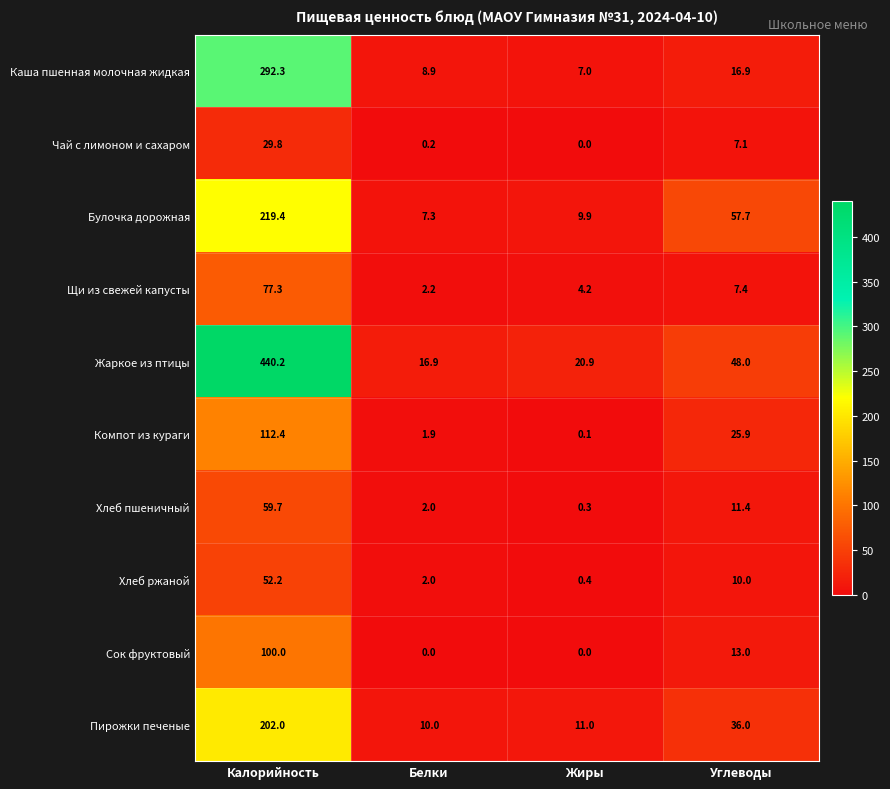

What is the maximum value for Хлеб пшеничный?

59.7